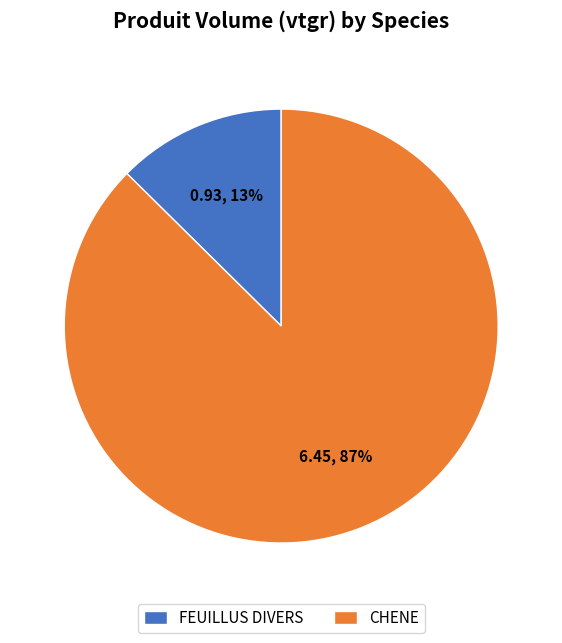

Do CHENE and FEUILLUS DIVERS together represent more than half of the pie?

Yes